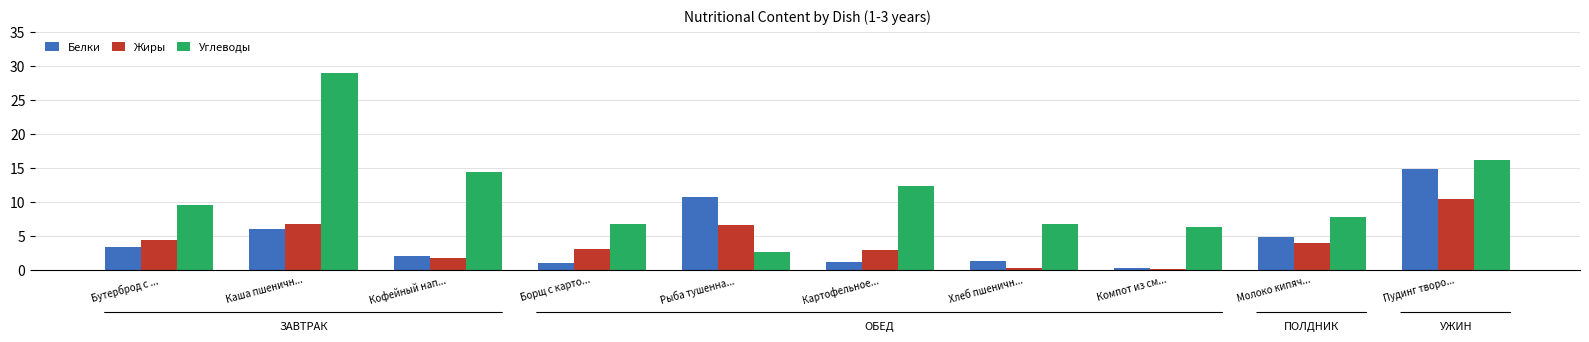

Between Каша пшеничн... and Хлеб пшеничн..., which series saw the biggest shift?

Углеводы